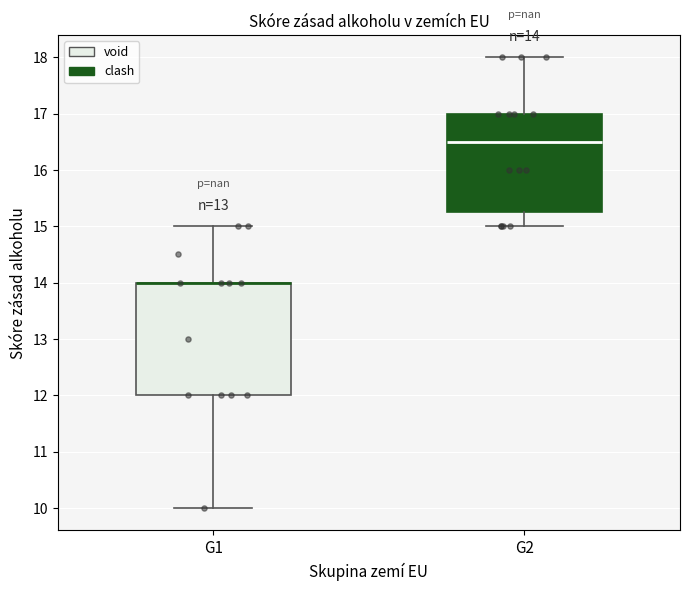

Comparing the boxes themselves (not the whiskers), which one is the tallest?

G1